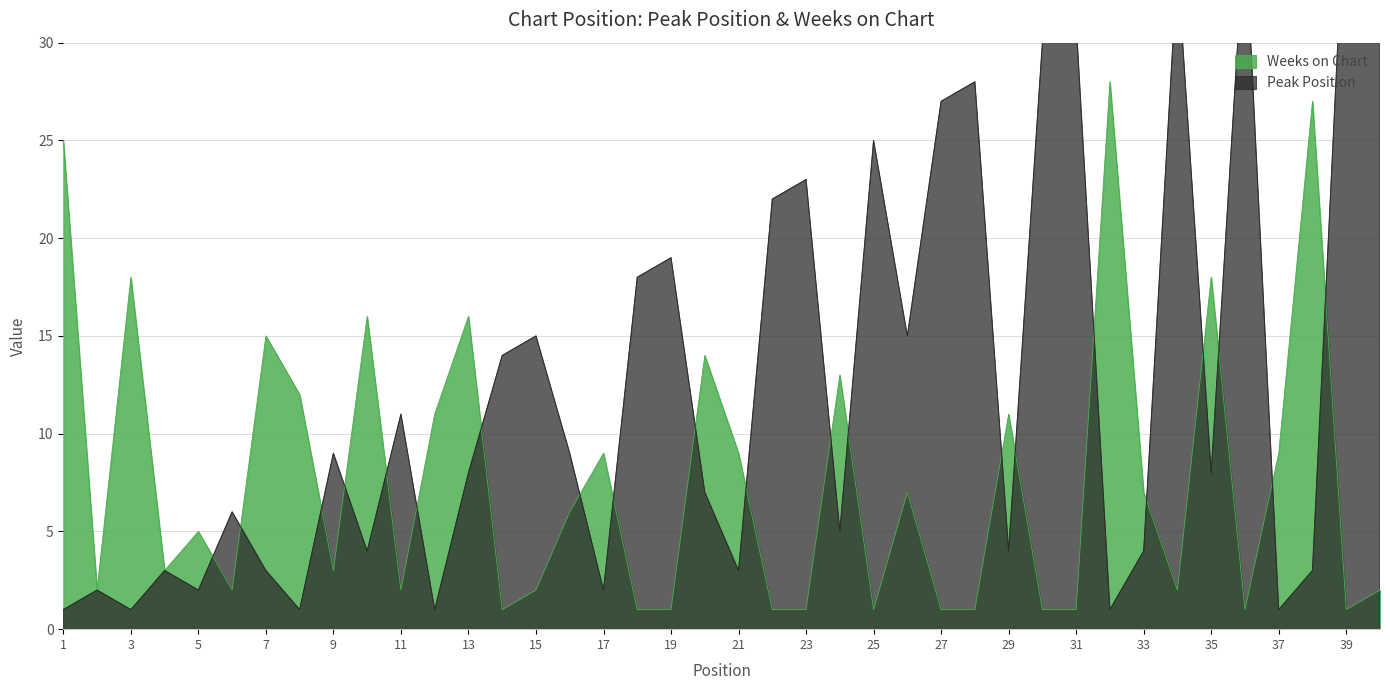

How many lines are shown in the chart?

2